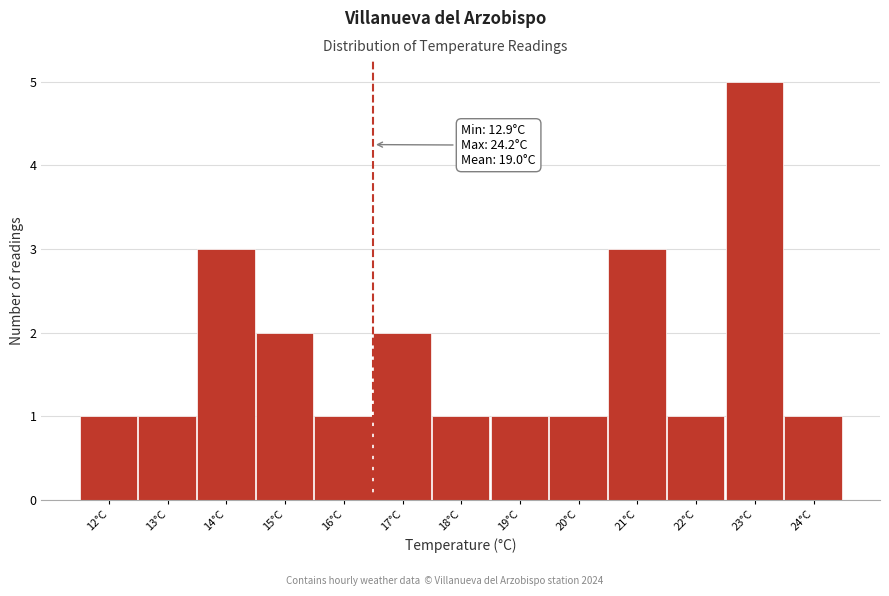

Reading right to left, transcribe all the data shown in this chart.

24°C=1	23°C=5	22°C=1	21°C=3	20°C=1	19°C=1	18°C=1	17°C=2	16°C=1	15°C=2	14°C=3	13°C=1	12°C=1